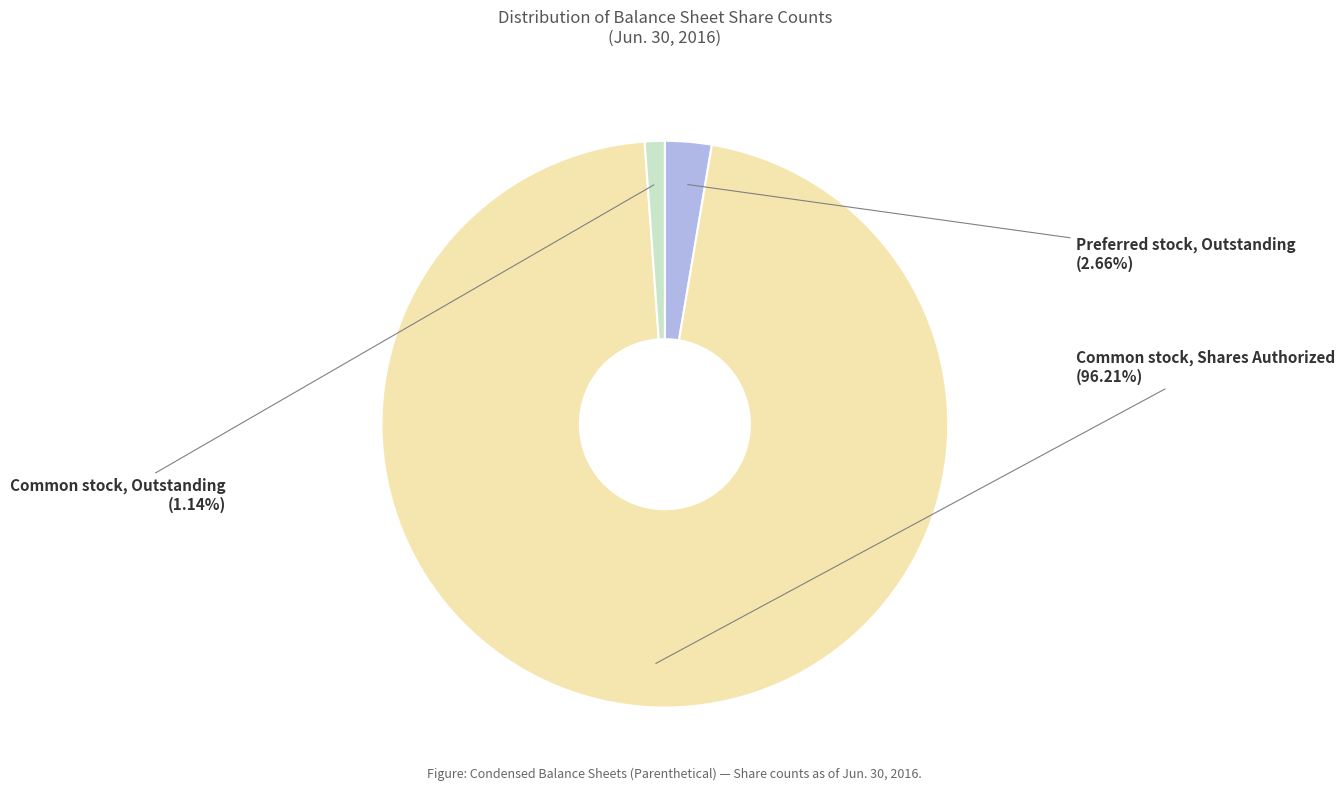

Is there any slice that represents more than half of the pie?

Yes